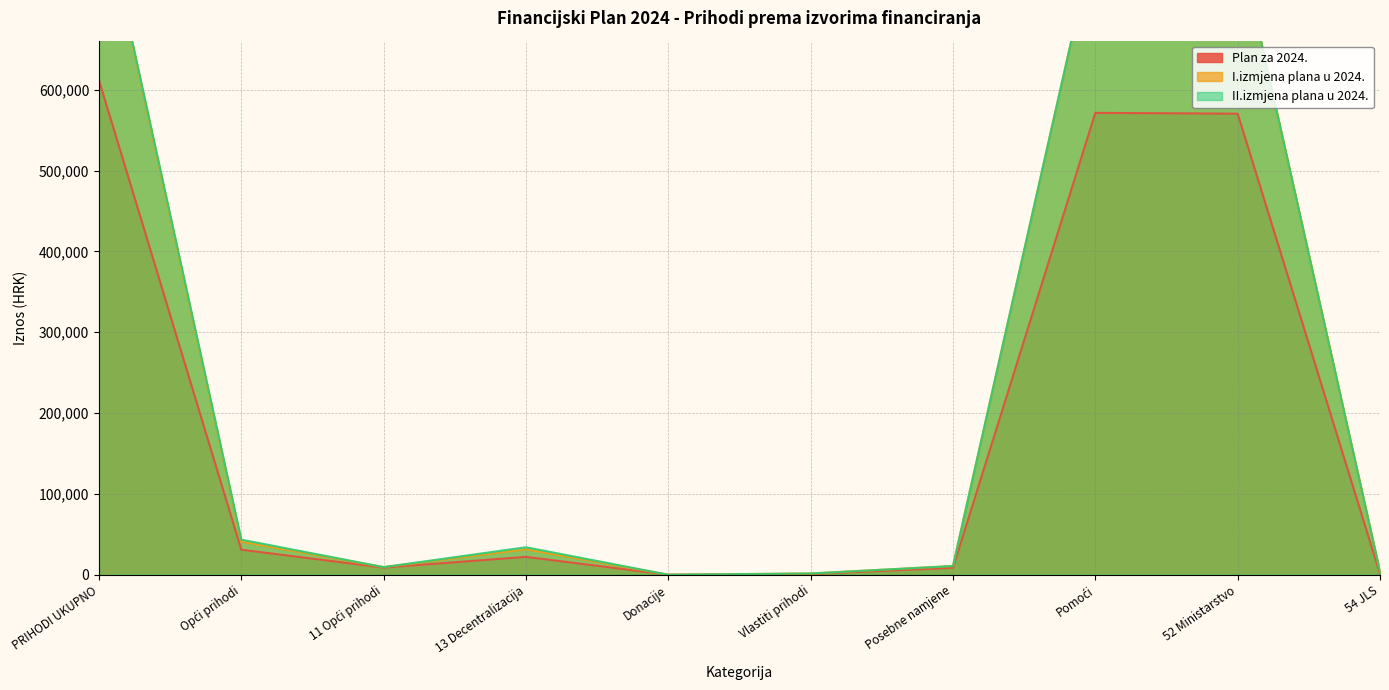

What position from the left is 13 Decentralizacija?

4